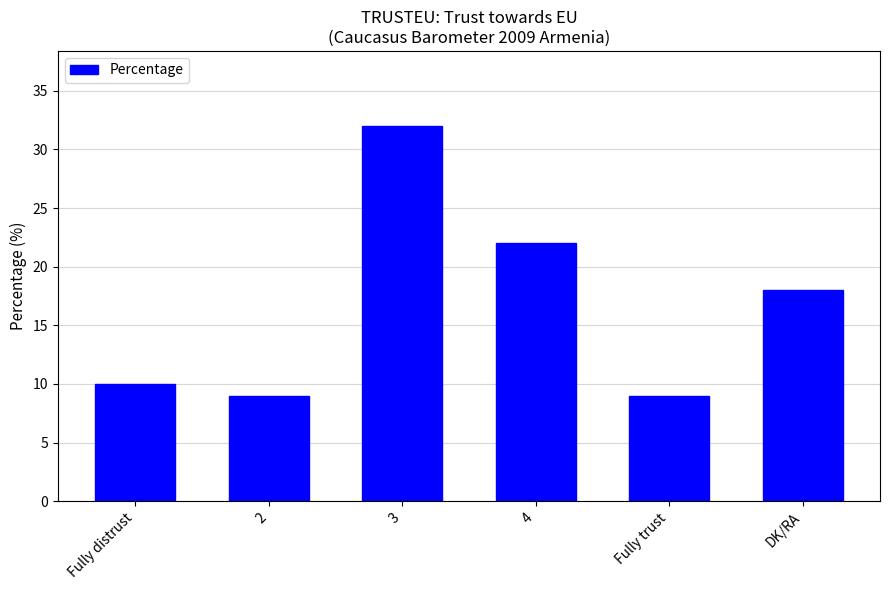

True or false: the data shows 36 at 4.

False